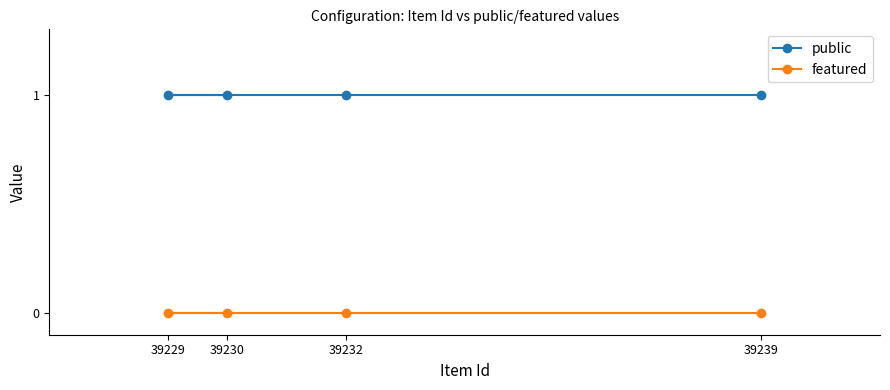

Which series has the widest spread of values?

public